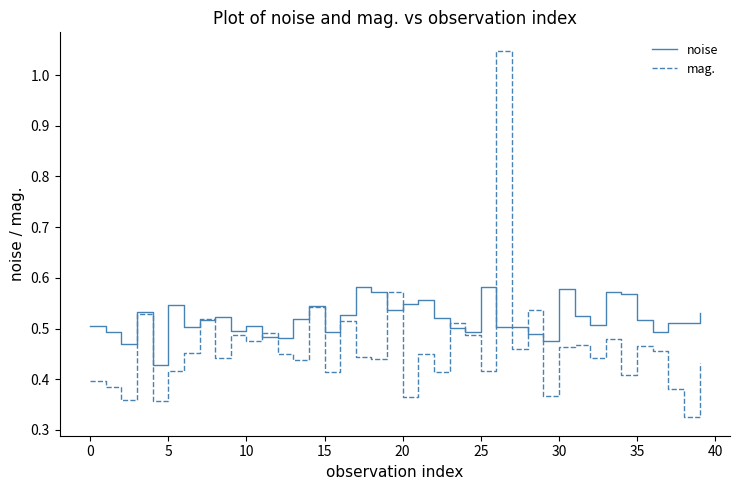

Rank the series by their average value, from highest to lowest.

noise, mag.